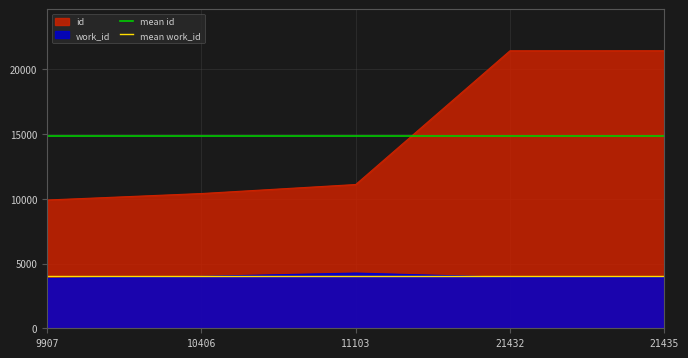

How many lines are shown in the chart?

4